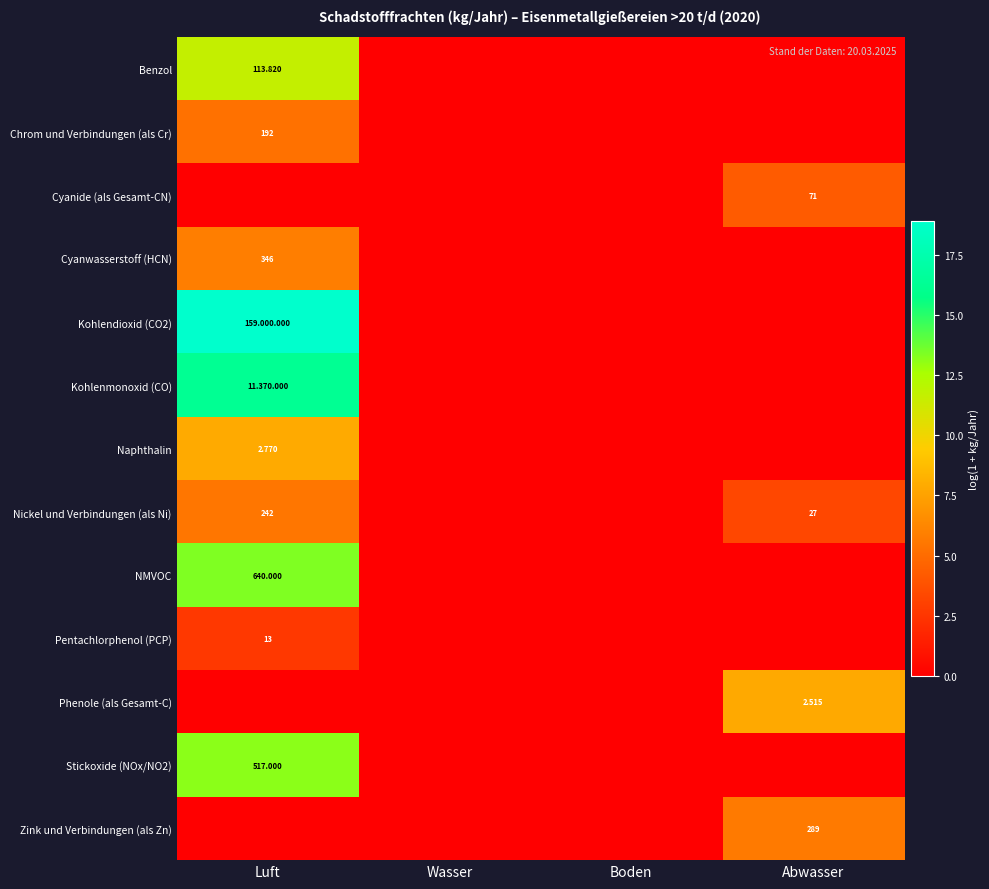

What is the average value of the Kohlendioxid (CO2) series?

4.7